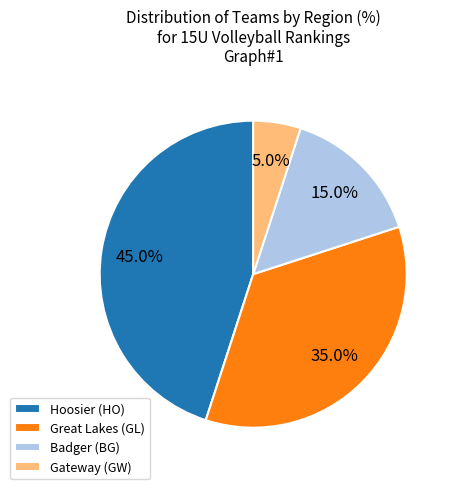

How many slices are in this pie chart?

4